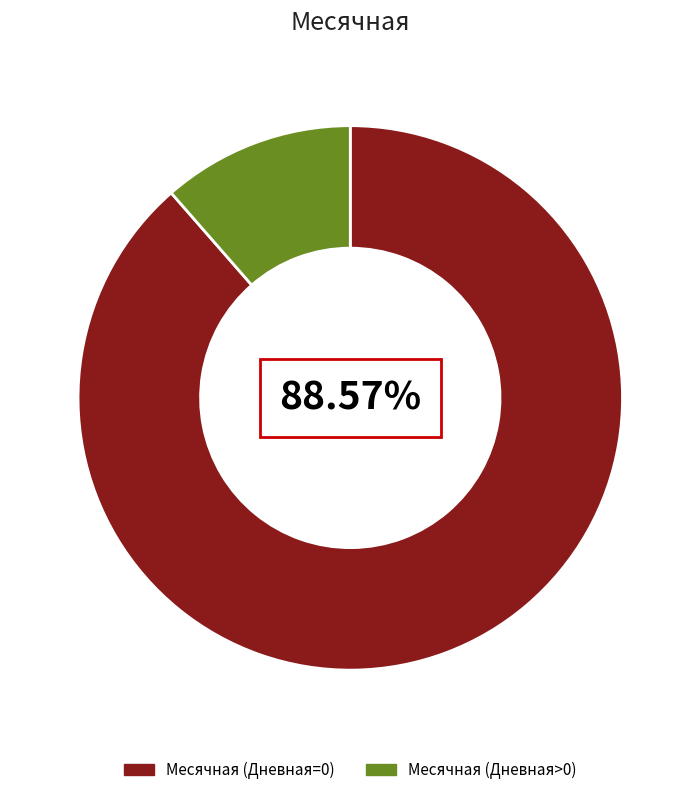

To the nearest percent, what is the average slice percentage?

50%